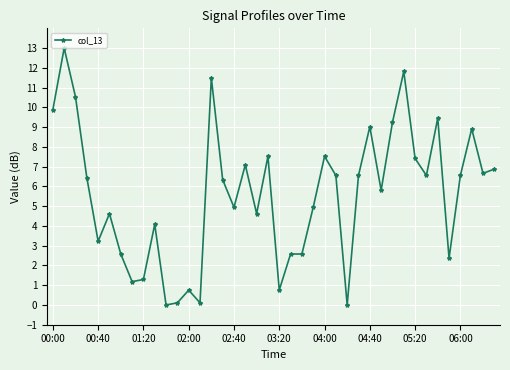

What is the difference between the maximum and minimum values?

13.0